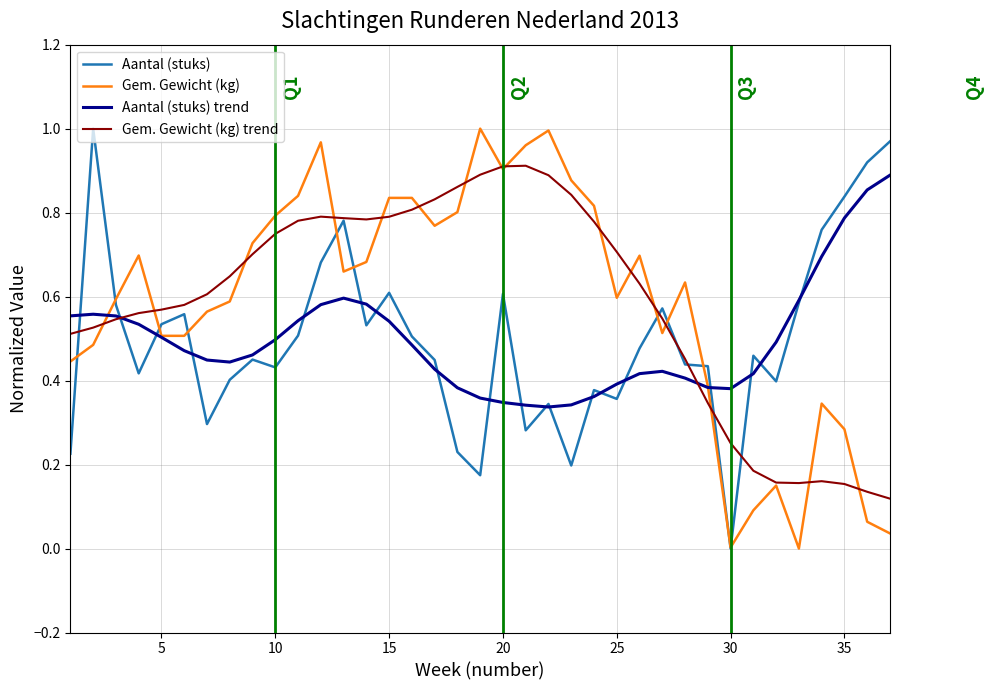

How many intersections are there between Aantal (stuks) and Gem. Gewicht (kg)?

11